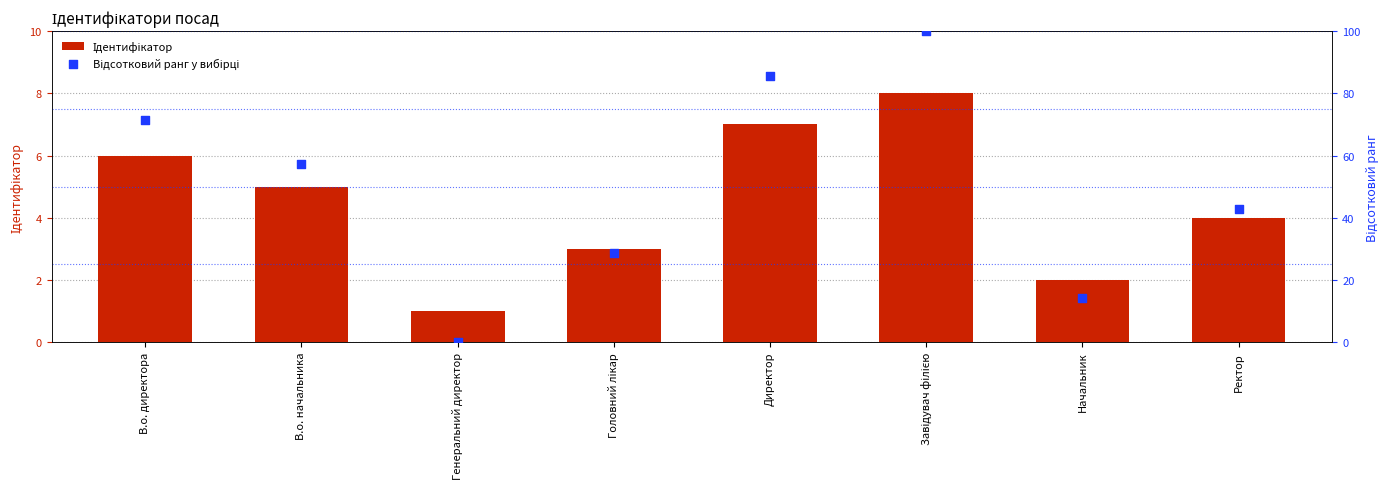

Which series reaches the maximum Y coordinate?

Відсотковий ранг у вибірці